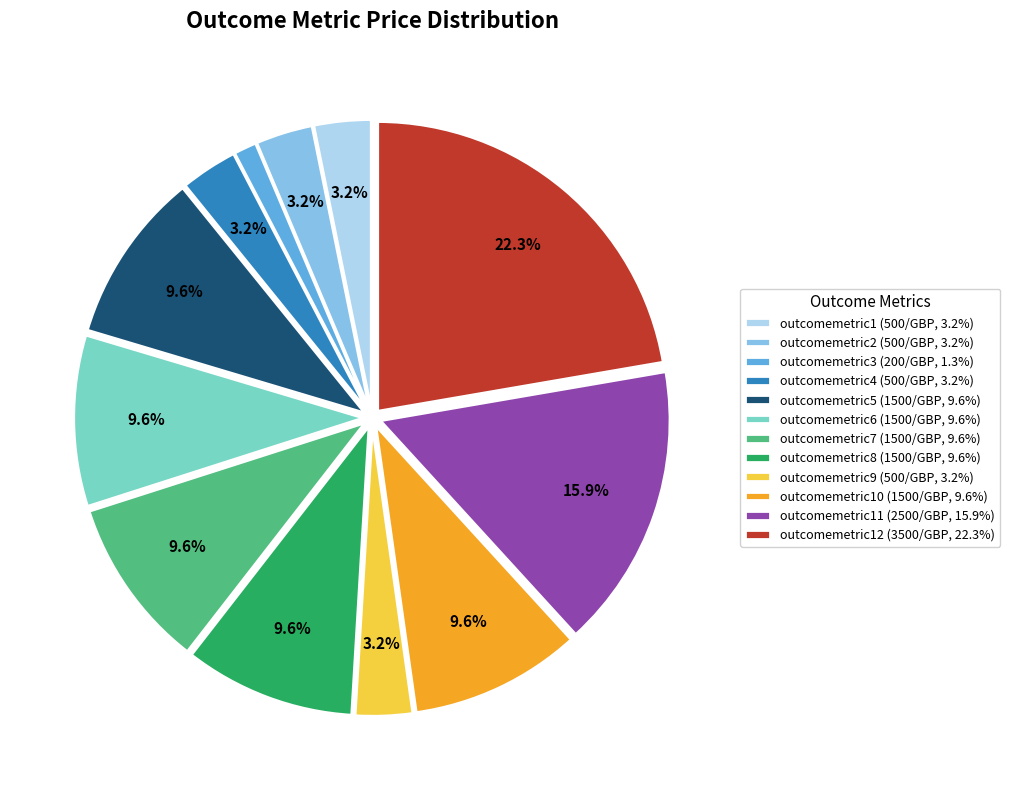

Approximately how many times larger is the value at outcomemetric12 (3500/GBP, 22.3%) compared to outcomemetric7 (1500/GBP, 9.6%)?

2.3